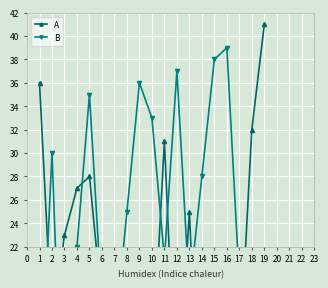

True or false: A and B cross at least once.

True